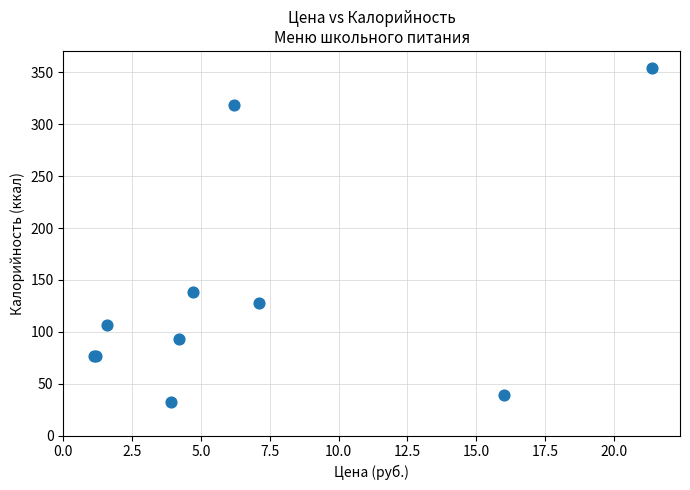

What Y value in the scatter plot is closest to 193?

138.6